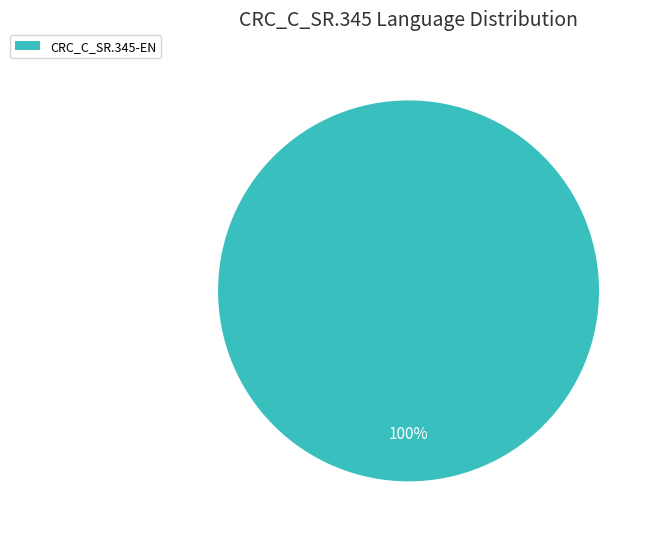

Does CRC_C_SR.345-EN represent more than half of the total?

Yes